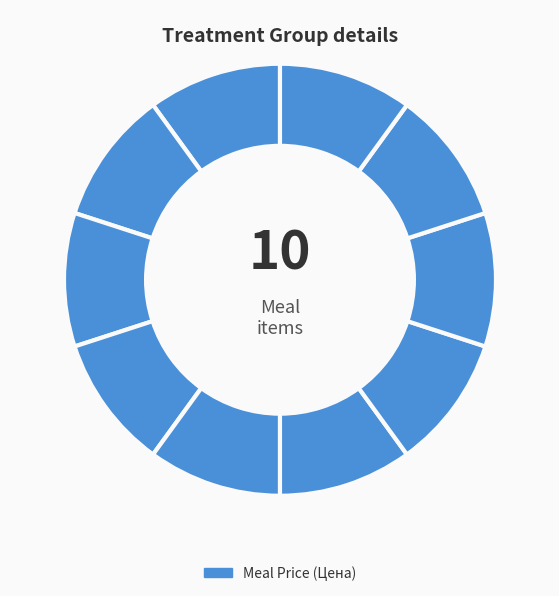

Which category has the smallest portion of the pie?

Соус красный